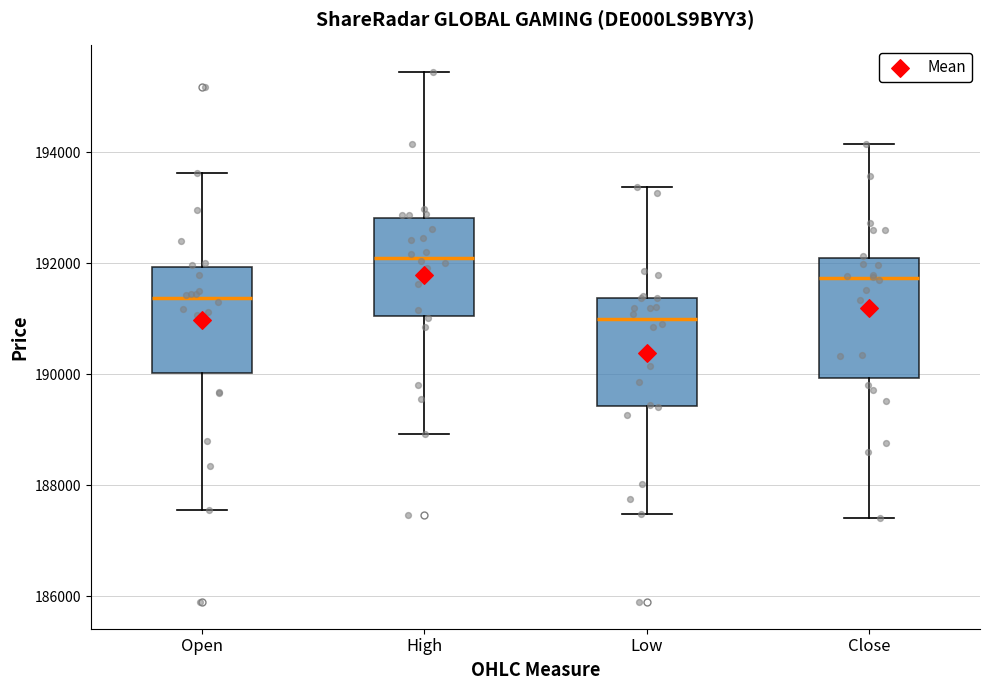

Which box has the lowest median line?

Low